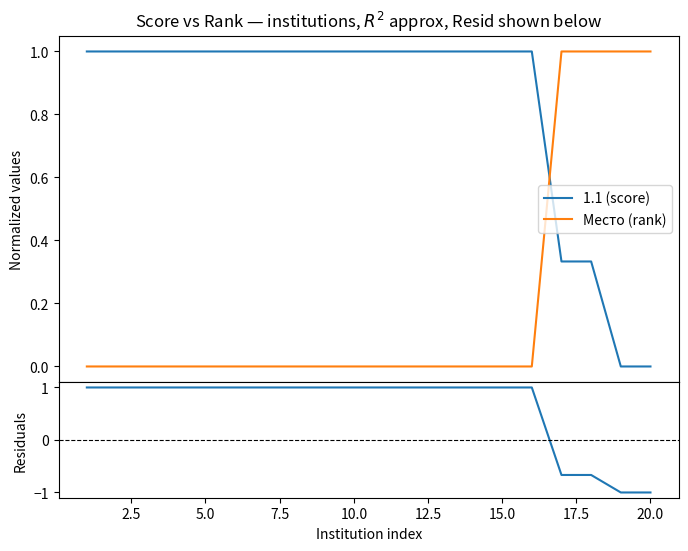

What is the maximum value for 1.1 (score)?

1.0